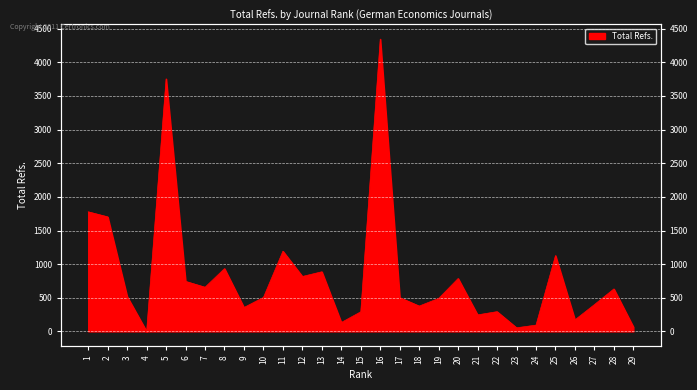

At which category does the chart reach its minimum across all series?

4